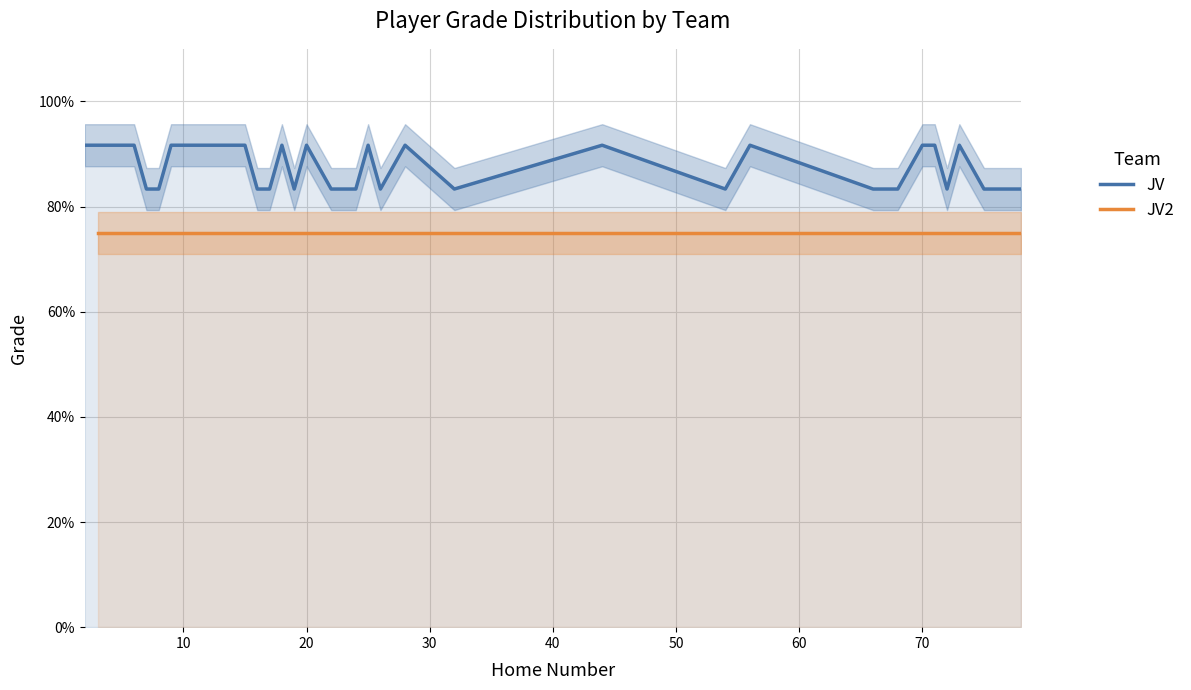

At which label is the value closest to 0?

50